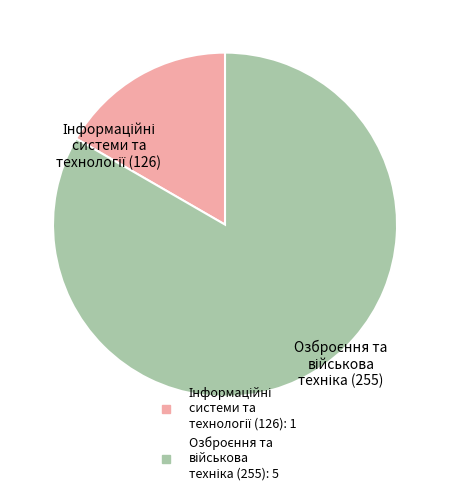

Does any single category account for the majority?

Yes